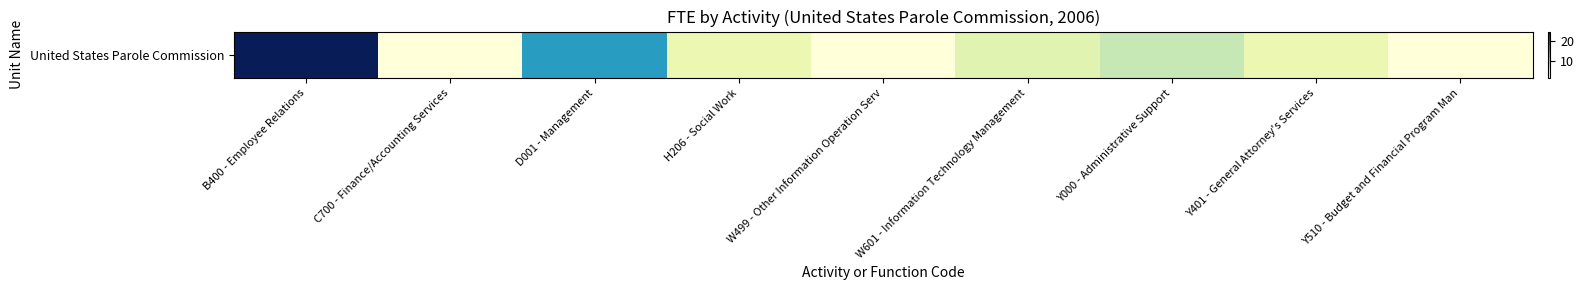

Read the value at W601 - Information Technology Management, to the nearest 5.

5